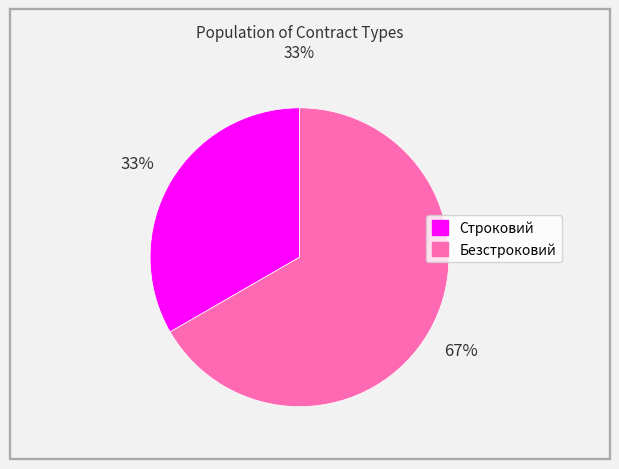

Which category has the smallest portion of the pie?

Строковий